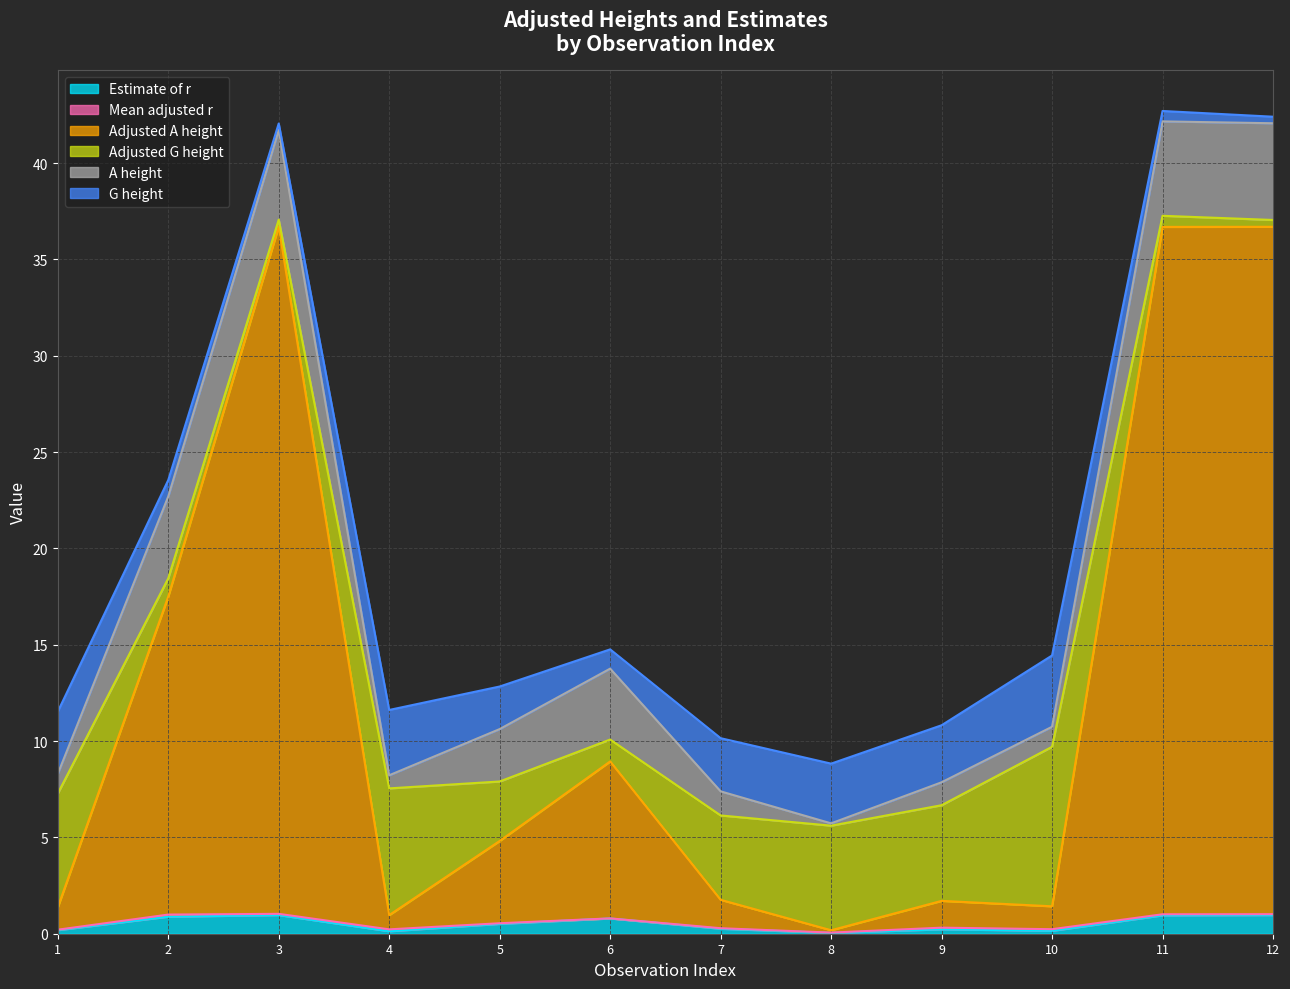

How many interior local valleys does the Adjusted A height series have?

3